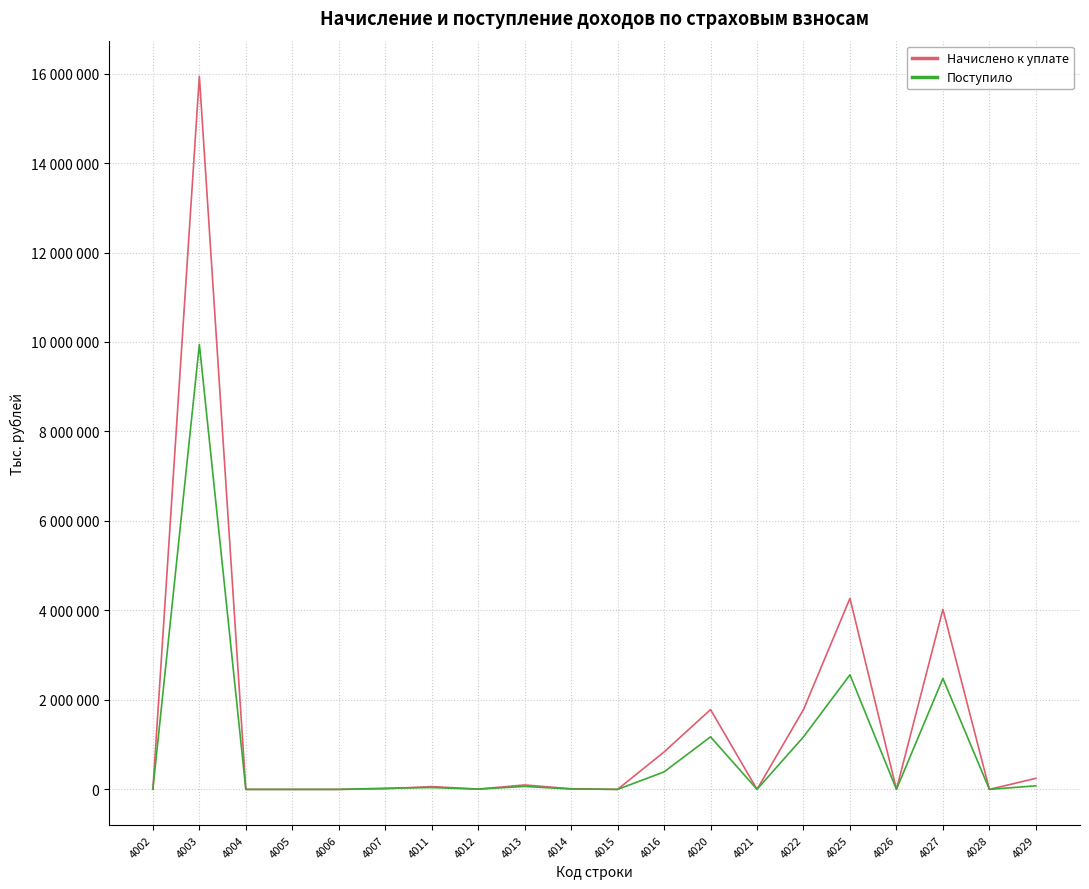

How many times do Начислено к уплате and Поступило cross each other?

9